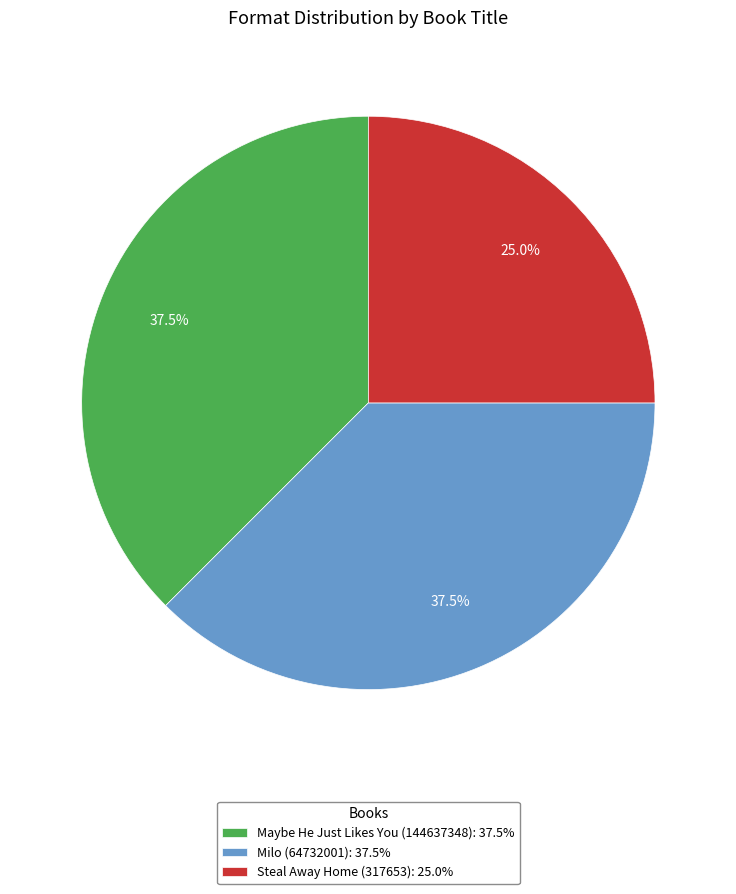

Do Milo (64732001) and Maybe He Just Likes You (144637348) together represent more than half of the pie?

Yes